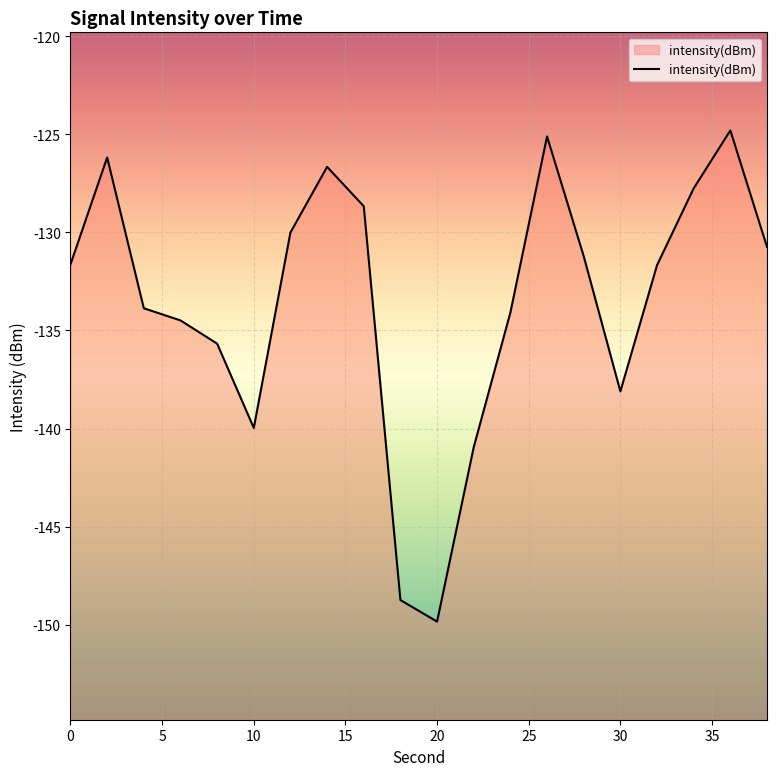

What is the change in value from 20 to 30?

+11.7